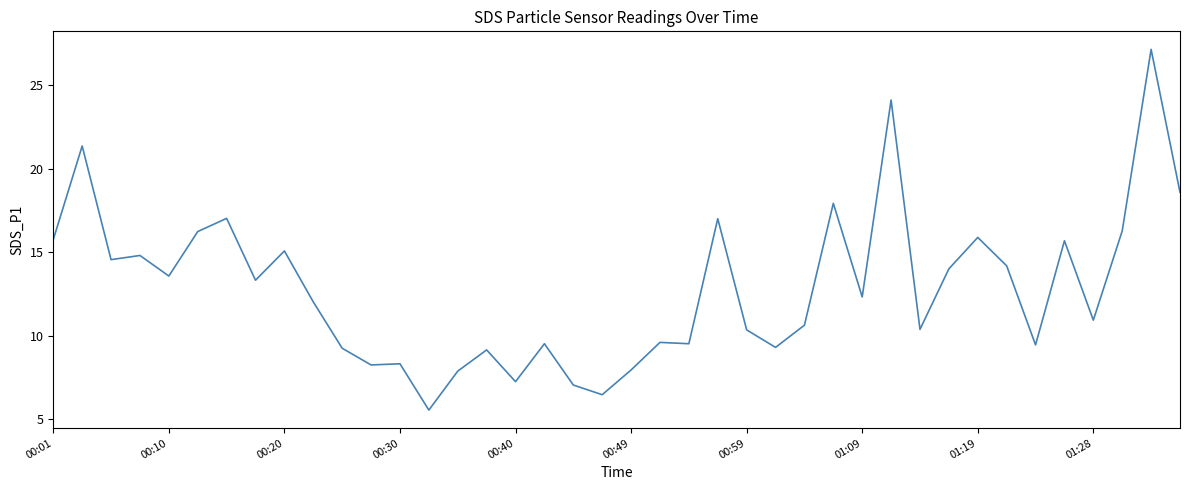

Does the chart display data point markers on the line(s)?

No